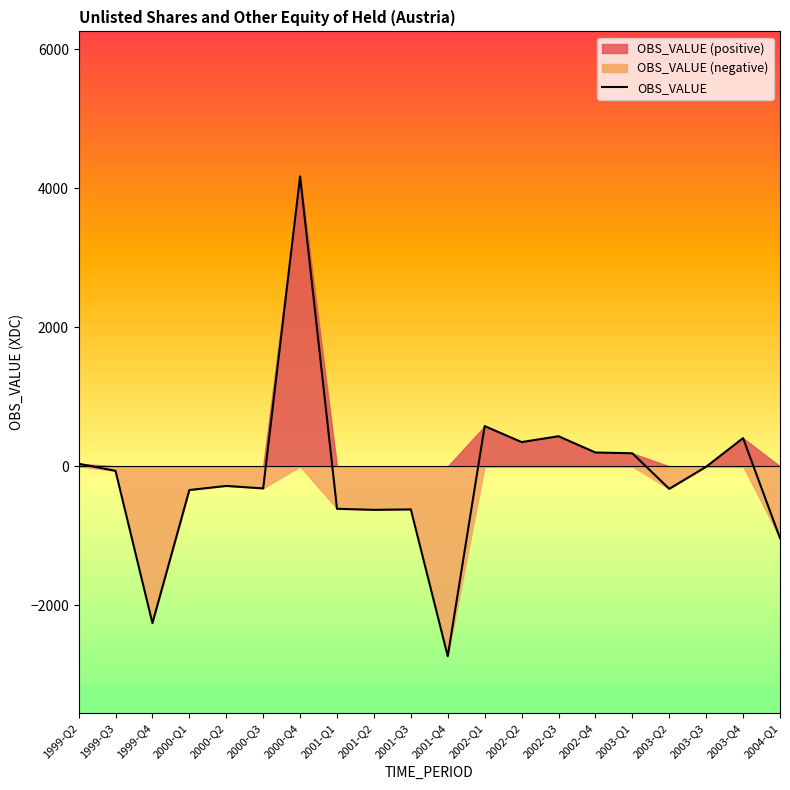

List the labels in order of value, largest first.

2000-Q4, 2002-Q1, 2002-Q3, 2003-Q4, 2002-Q2, 2002-Q4, 2003-Q1, 1999-Q2, 2003-Q3, 1999-Q3, 2000-Q2, 2000-Q3, 2003-Q2, 2000-Q1, 2001-Q1, 2001-Q3, 2001-Q2, 2004-Q1, 1999-Q4, 2001-Q4